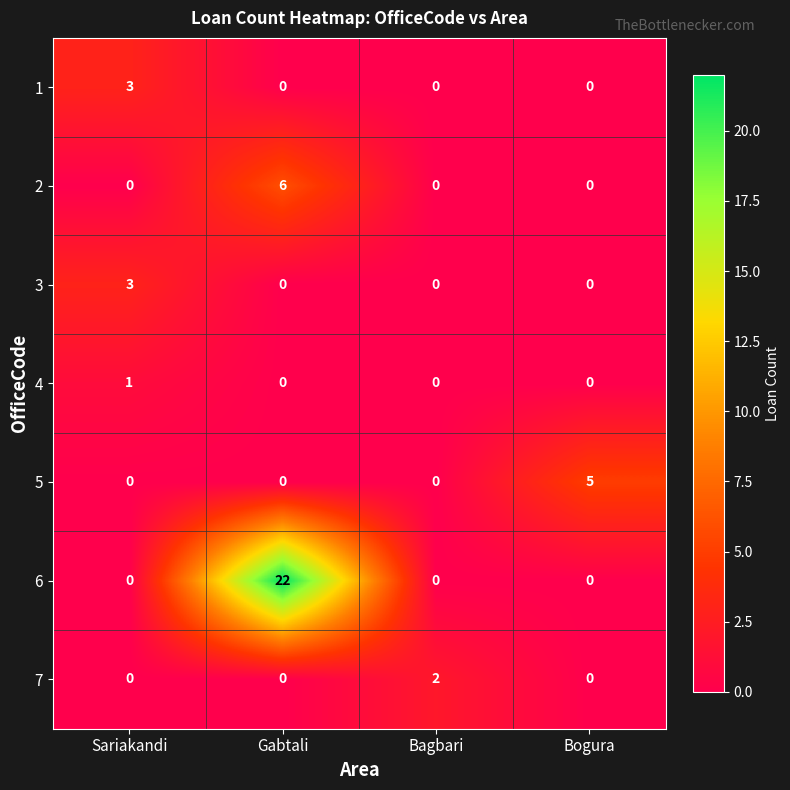

Which series has the largest range (max minus min)?

6